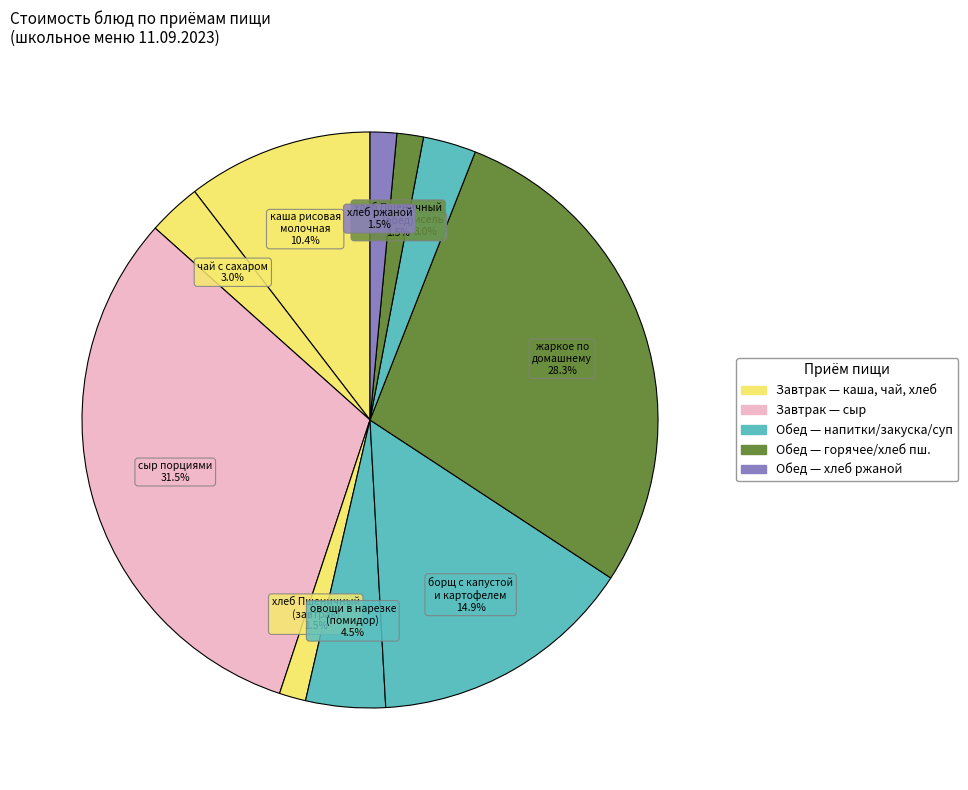

Which category has the smallest portion of the pie?

хлеб Пшеничный (завтрак)